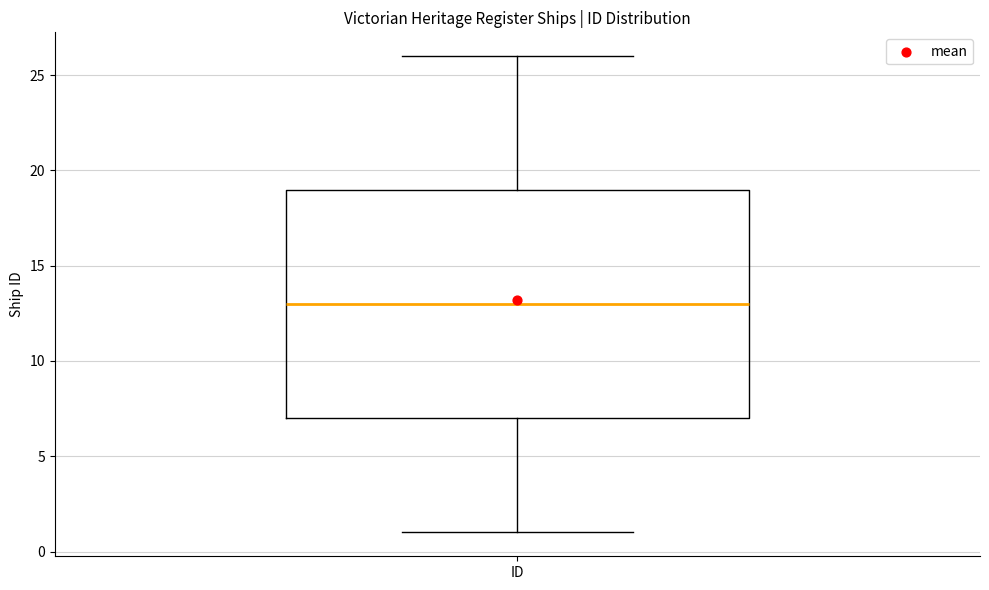

Read this box plot against the y-axis: the position of the median line, the range covered by the box, and the ends of both whiskers. The values are not printed on the chart, so give them approximately, as read against the axis.

median 13, box 7 to 19, whiskers 1 to 26